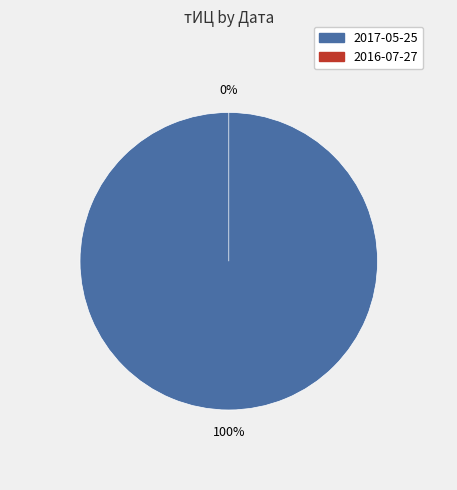

True or false: 2016-07-27 accounts for 15% of the total.

False